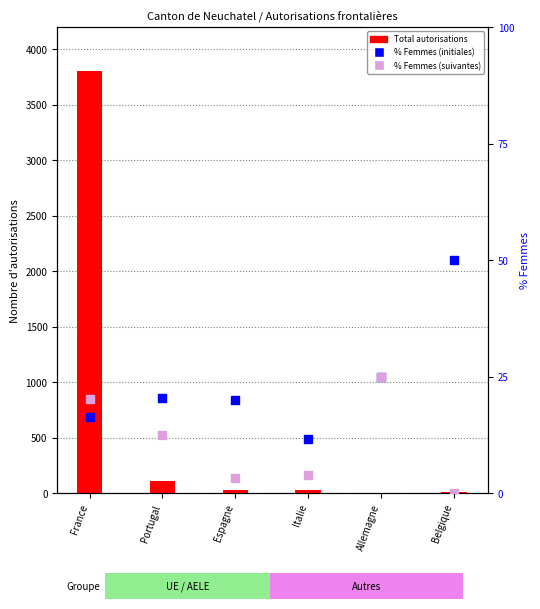

What is the total value across all series at Italie?

58.4